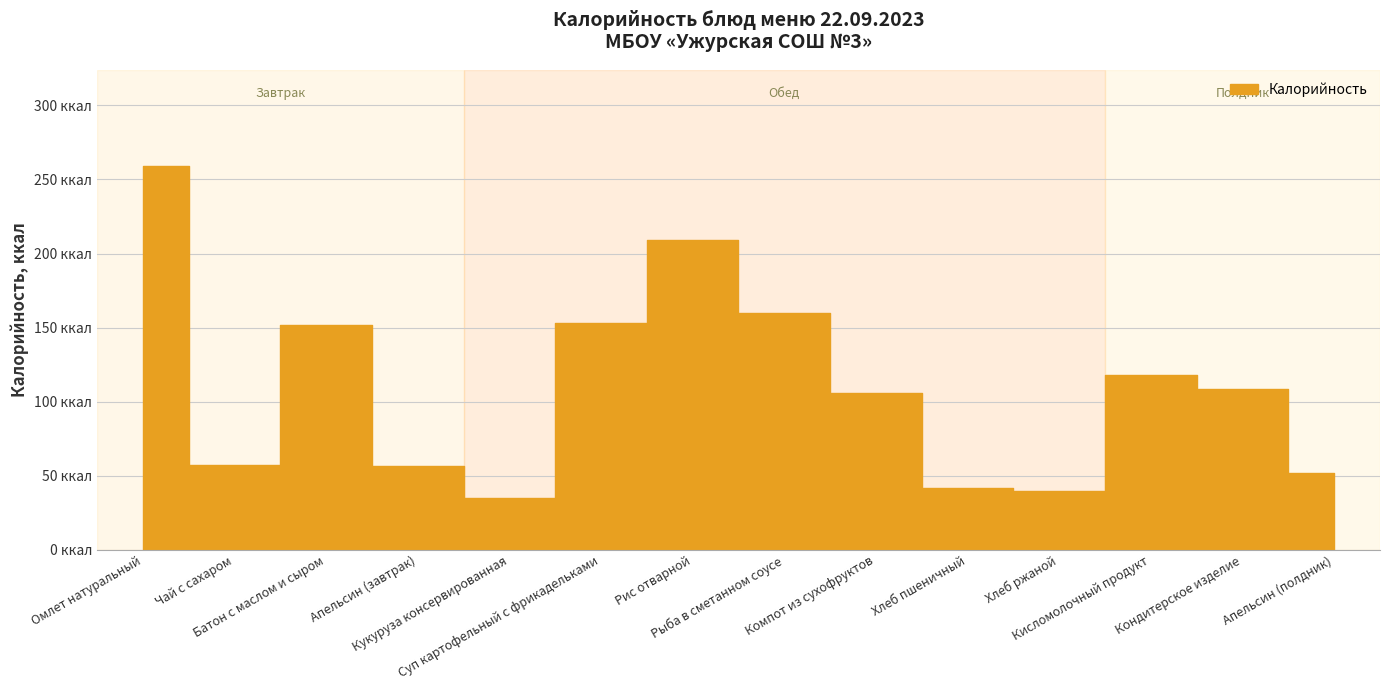

Rank the categories by value from lowest to highest.

Кукуруза консервированная, Хлеб ржаной, Хлеб пшеничный, Апельсин (полдник), Апельсин (завтрак), Чай с сахаром, Компот из сухофруктов, Кондитерское изделие, Кисломолочный продукт, Батон с маслом и сыром, Суп картофельный с фрикадельками, Рыба в сметанном соусе, Рис отварной, Омлет натуральный